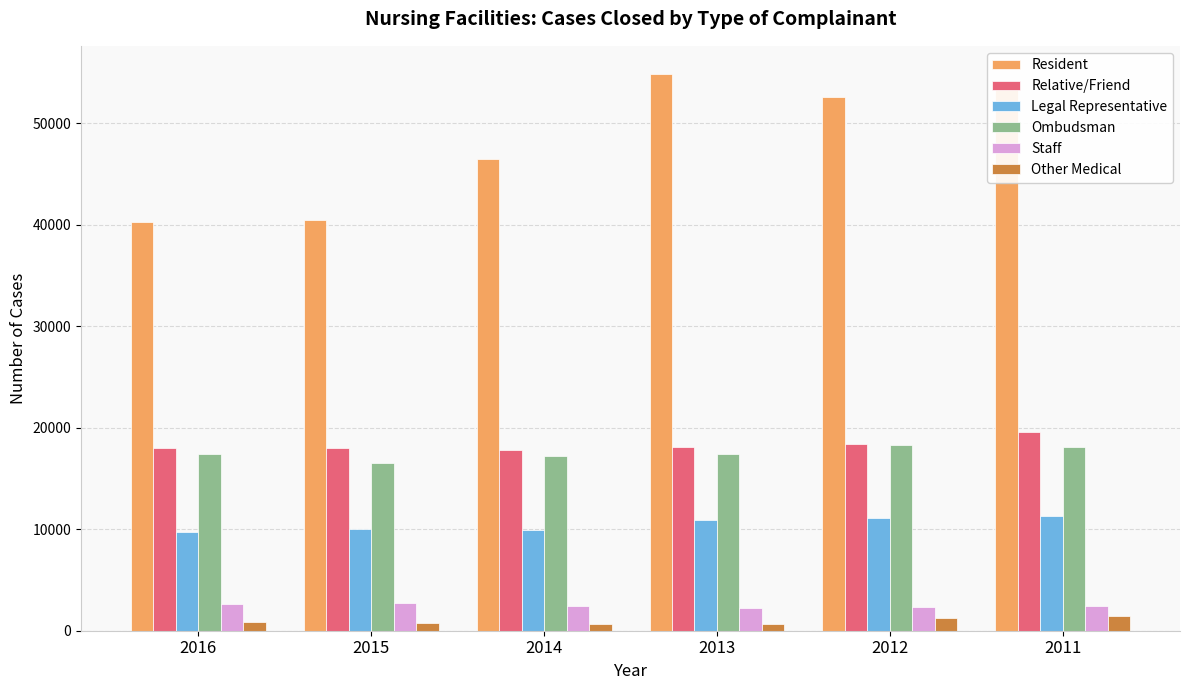

What is the value of the Ombudsman bar at the 2nd from the left?

16569